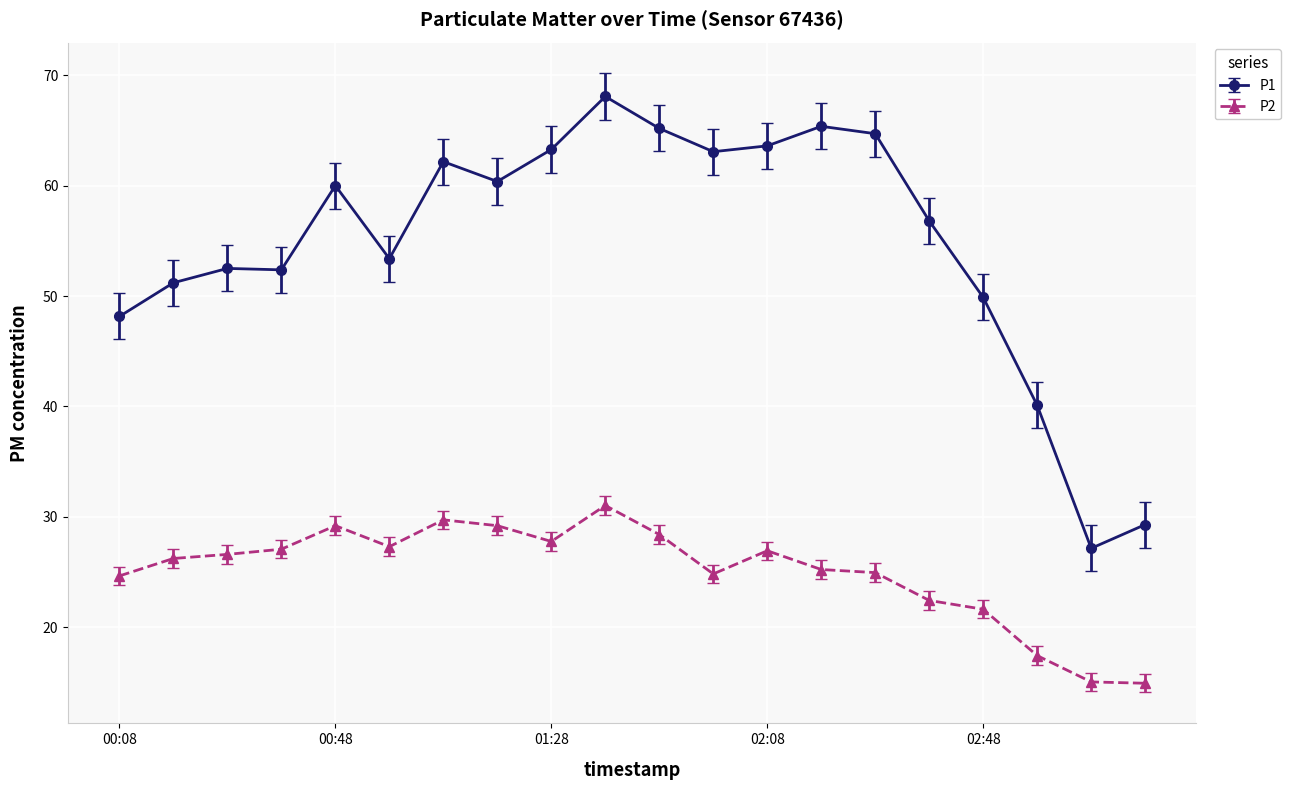

True or false: P1 and P2 cross at least once.

False